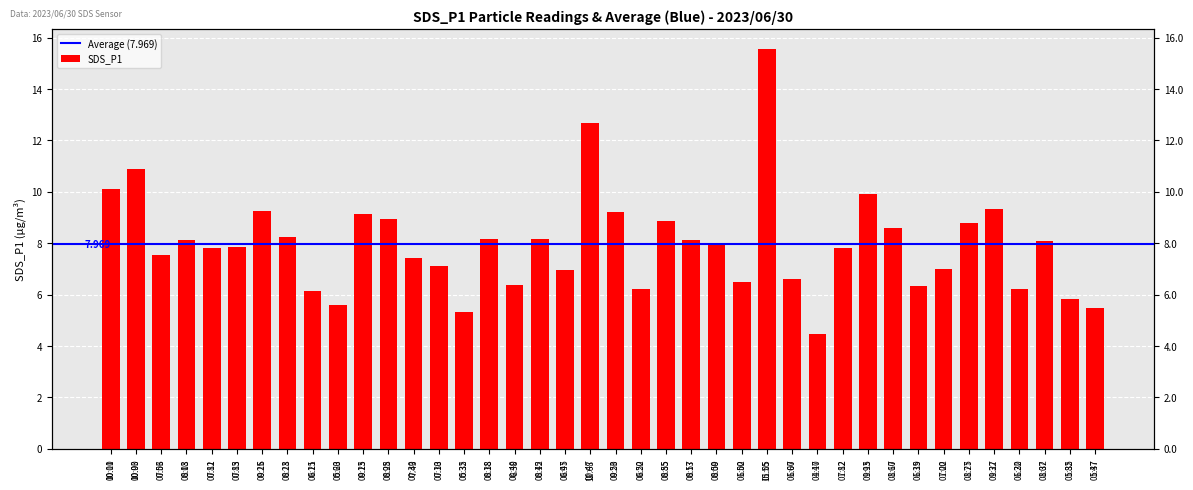

Which category has the highest value across all series?

01:05